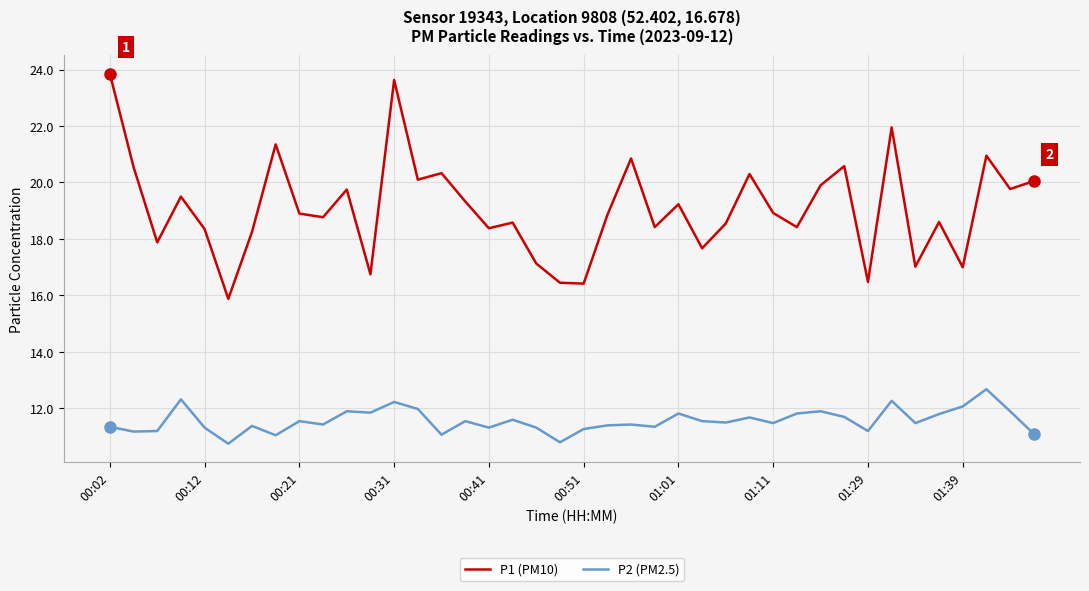

Which series has the largest total across all categories?

P1 (PM10)